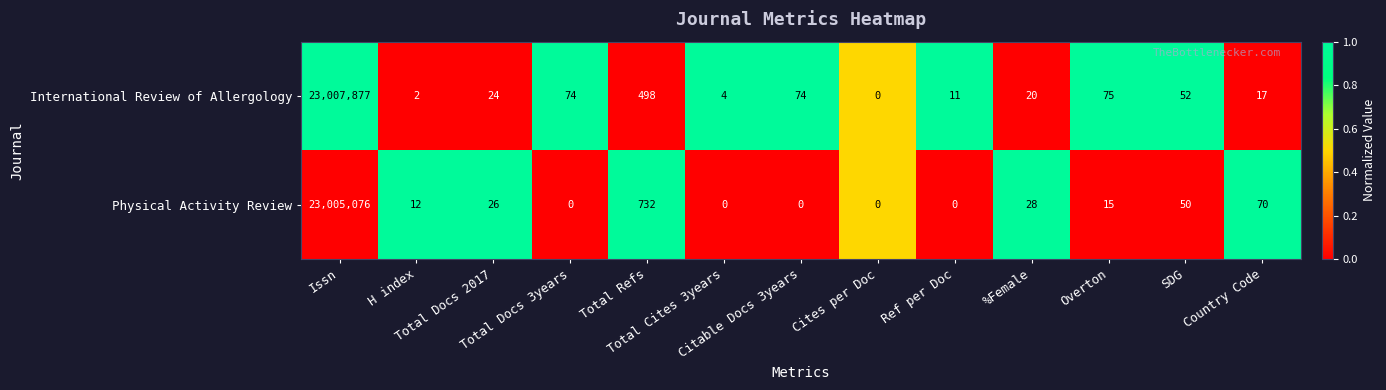

At which category does the chart reach its peak across all series?

Issn